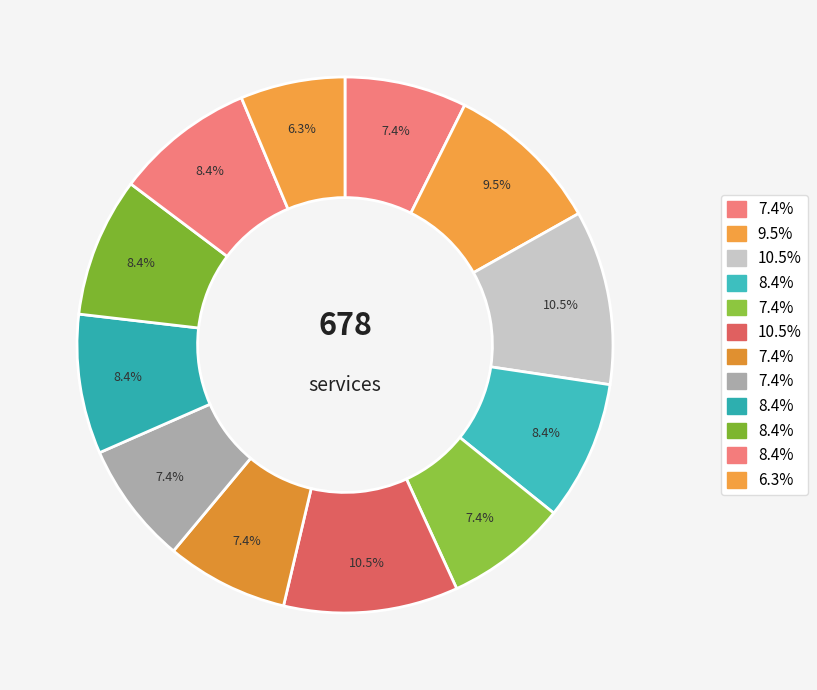

How many segments does this pie chart have?

12